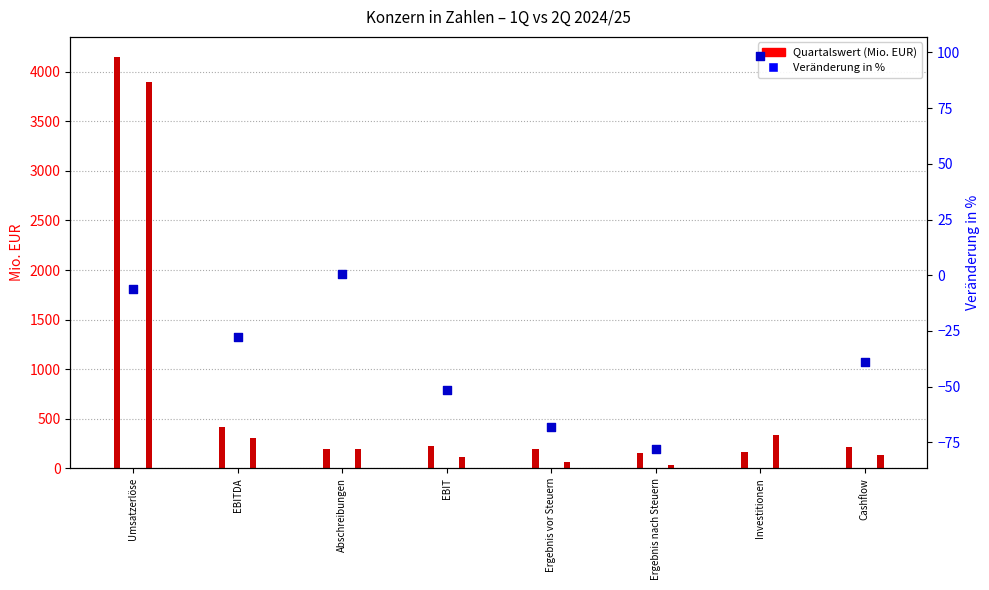

What is the change in value from Umsatzerlöse to Abschreibungen?

+6.4